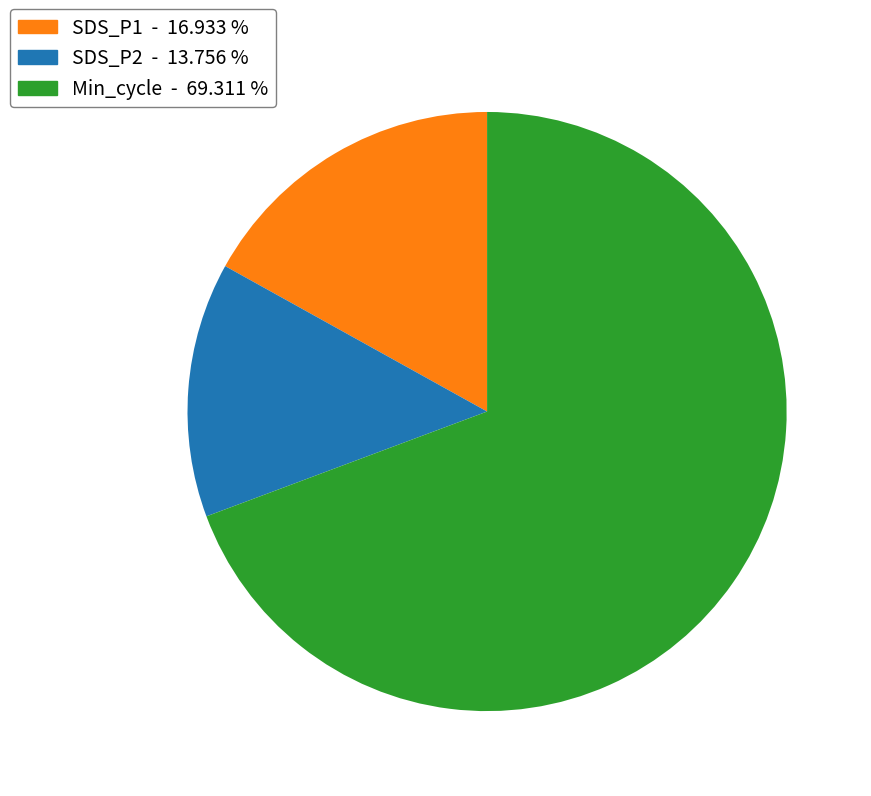

How many segments does this pie chart have?

3